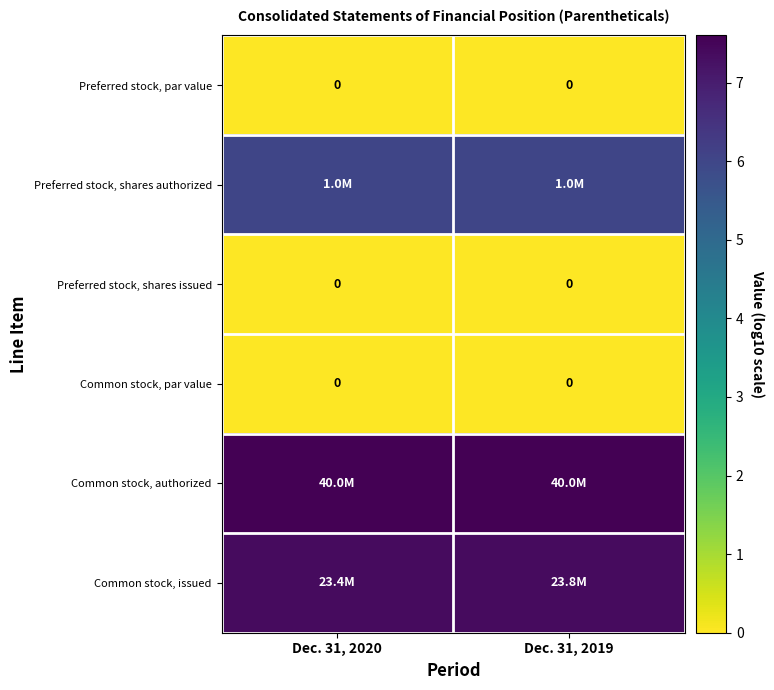

Is the value of Common stock, par value at Dec. 31, 2019 greater than the value of Common stock, authorized at Dec. 31, 2020?

No